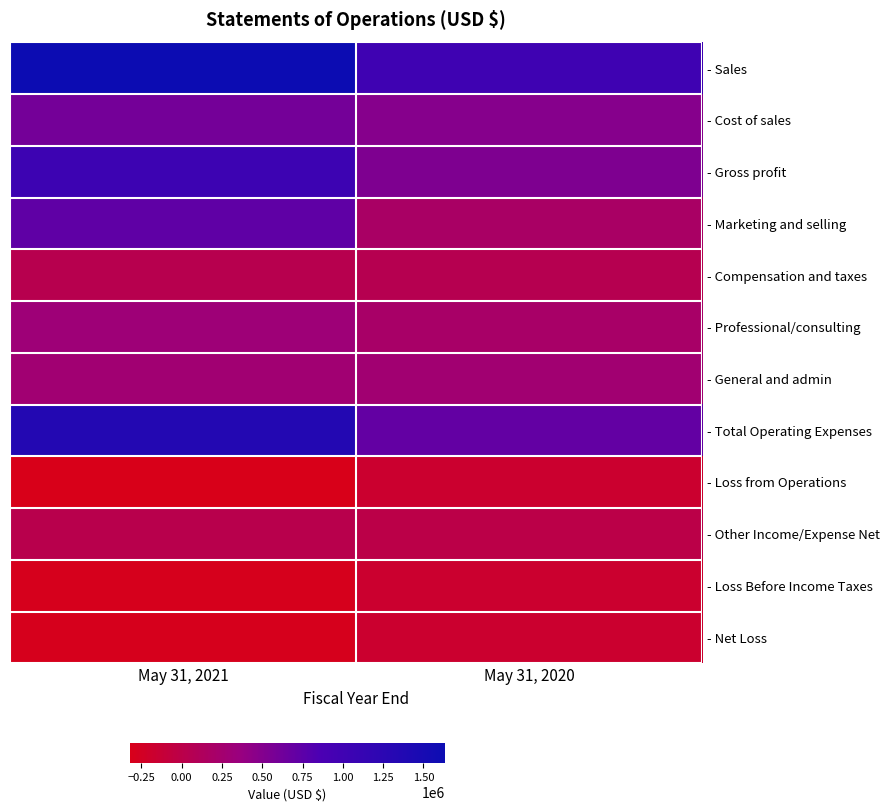

What is the total value across all series at May 31, 2021?

5083877